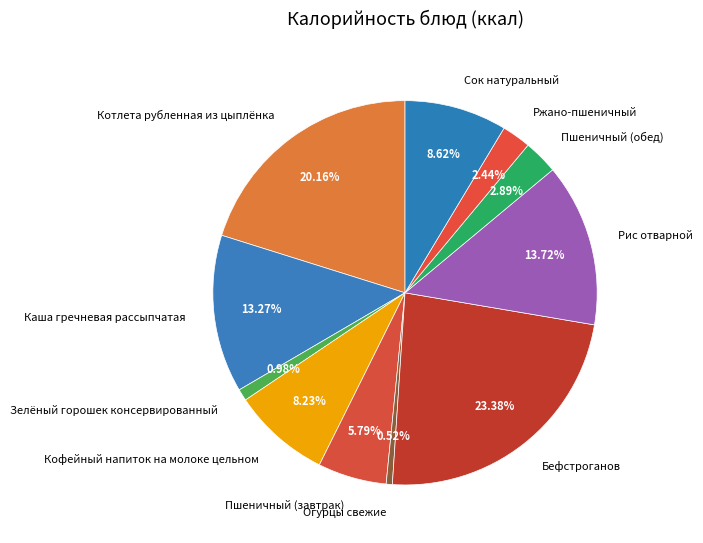

Which has a higher value, Котлета рубленная из цыплёнка or Пшеничный (завтрак)?

Котлета рубленная из цыплёнка